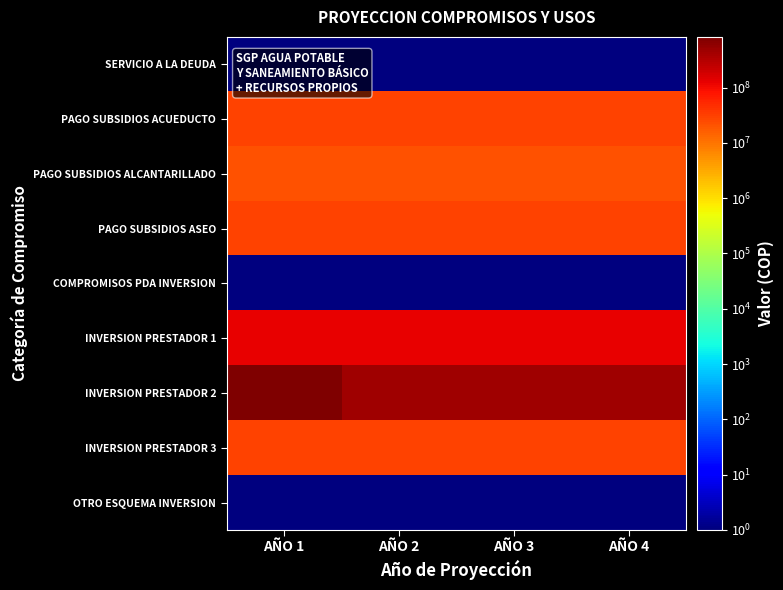

Which has a higher value, AÑO 1 or AÑO 2?

AÑO 1